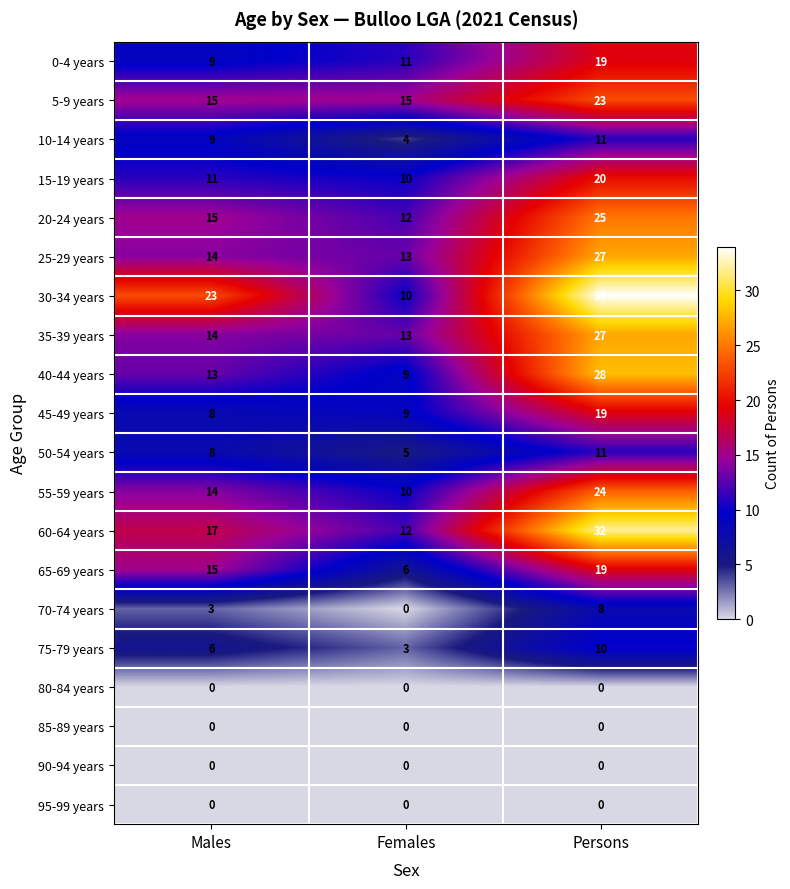

At which category does the chart reach its peak across all series?

Persons